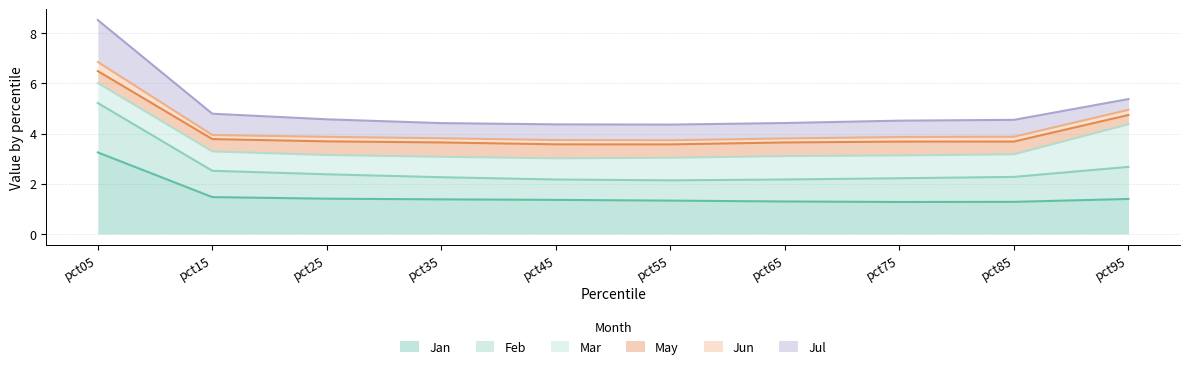

True or false: Jun and Jan intersect in this chart.

False